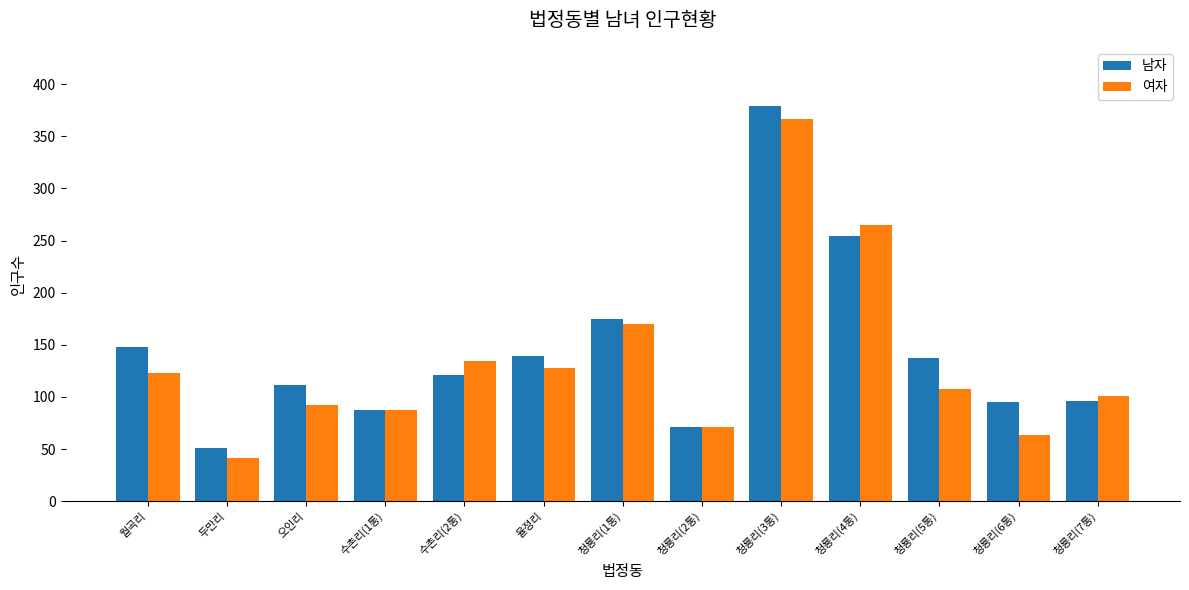

Which series has the largest total across all categories?

남자